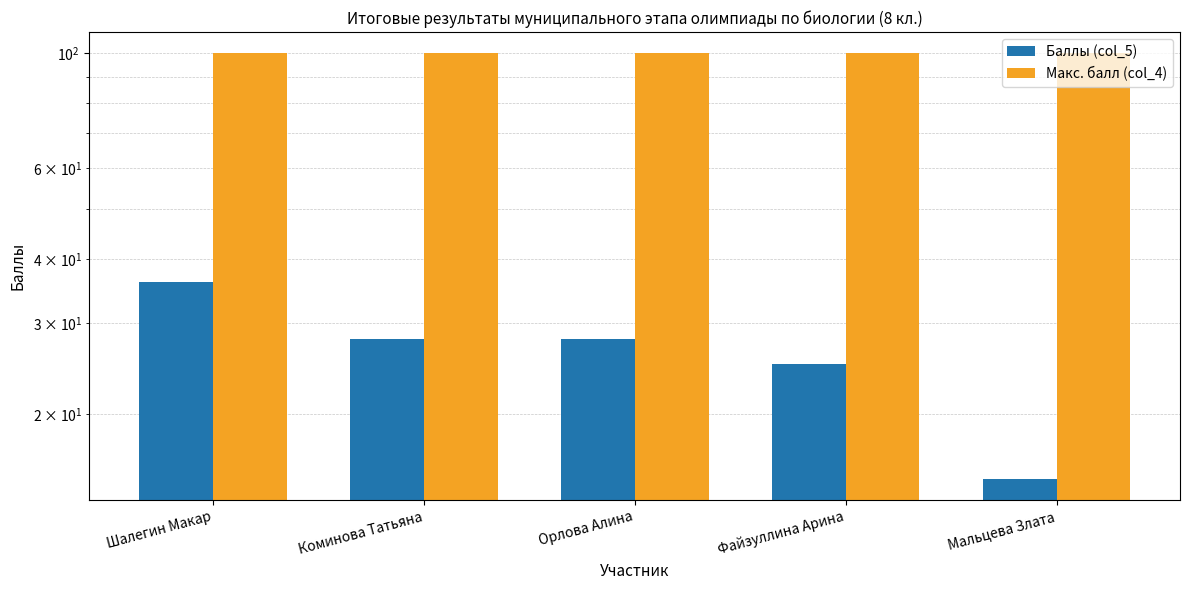

Which has a higher value, Мальцева Злата or Файзуллина Арина?

Файзуллина Арина